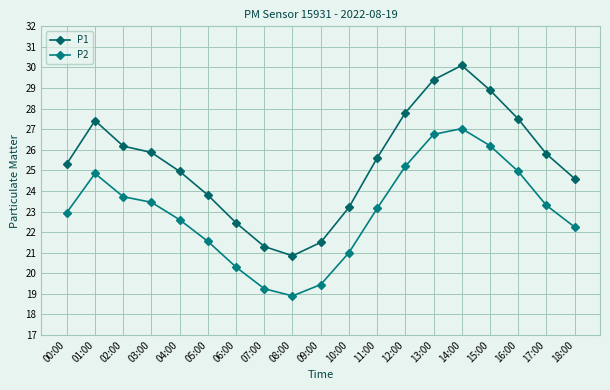

In P1, how many points are higher than both neighbors (excluding endpoints)?

2